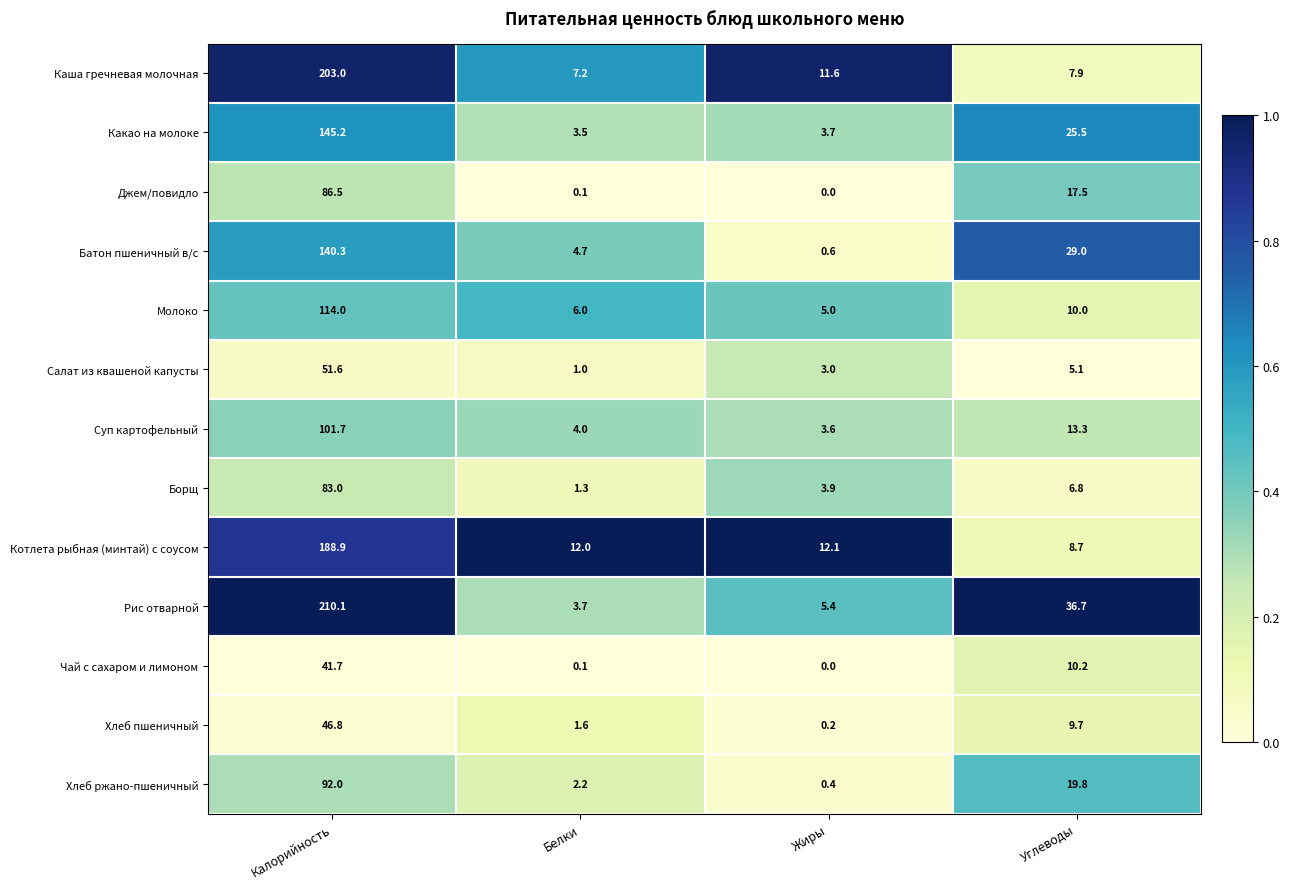

At which label does Молоко first exceed 10?

Калорийность